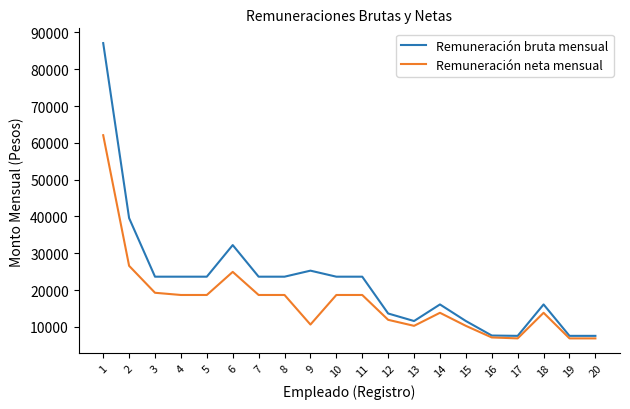

The value of Remuneración bruta mensual at 2 is 26422.4. True or false?

False